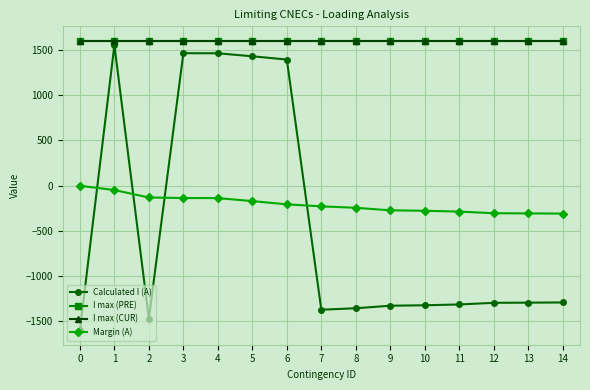

How many data points in Calculated I (A) are less than -1295?

7